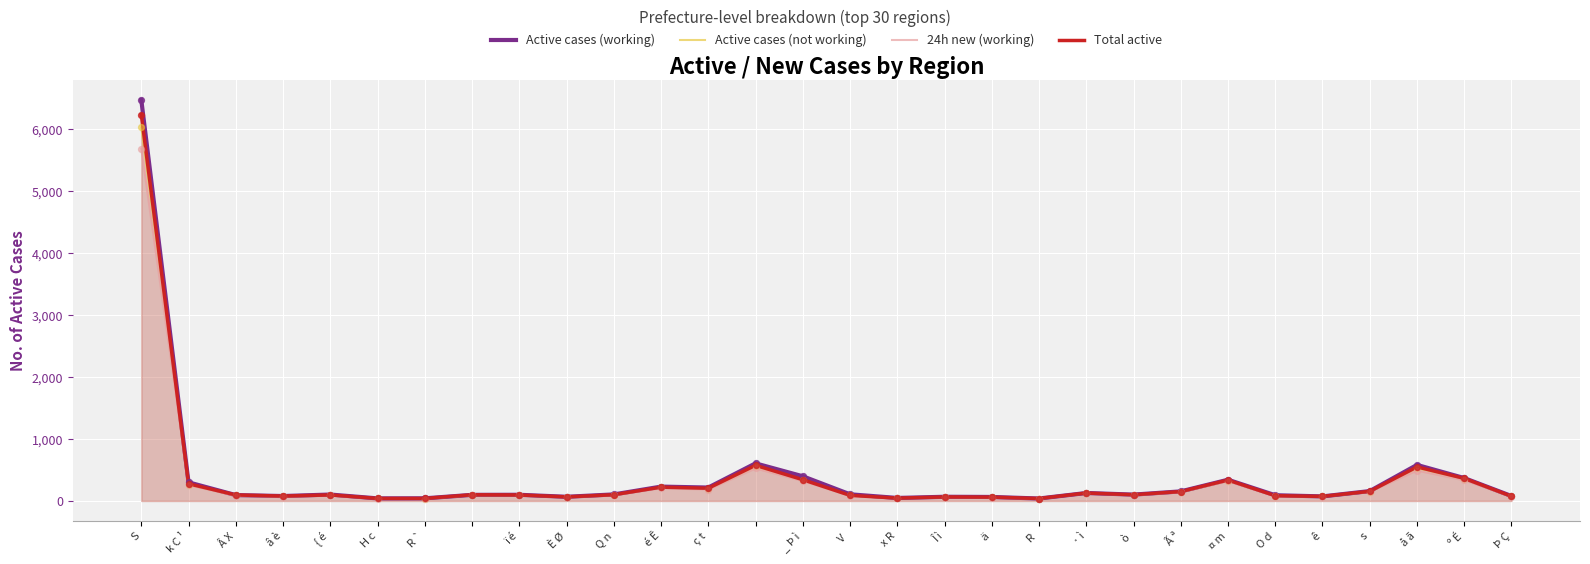

Which series reaches the minimum Y coordinate?

24h new (working)